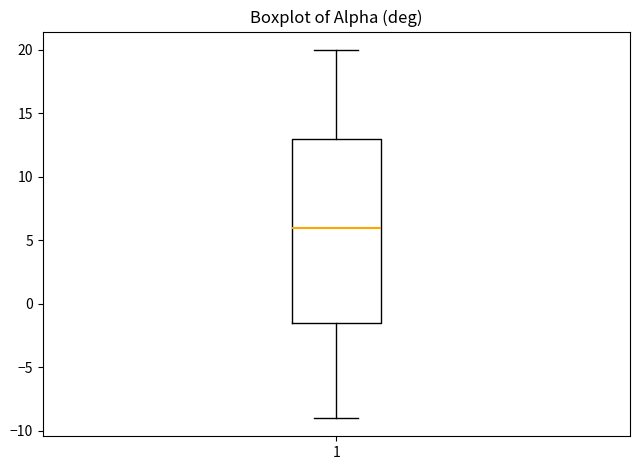

Read this box plot against the y-axis: the position of the median line, the range covered by the box, and the ends of both whiskers. The values are not printed on the chart, so give them approximately, as read against the axis.

median 6.0, box -1.5 to 13.0, whiskers -9.0 to 20.0